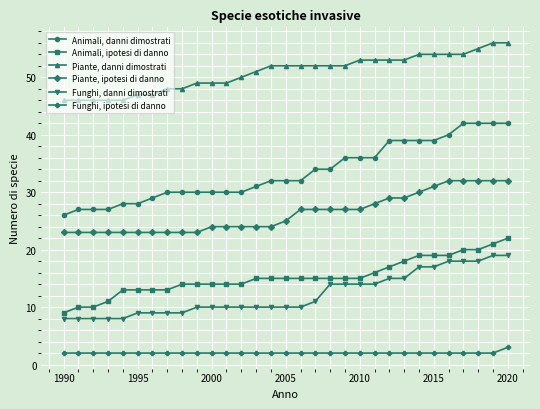

How many lines are shown in the chart?

6